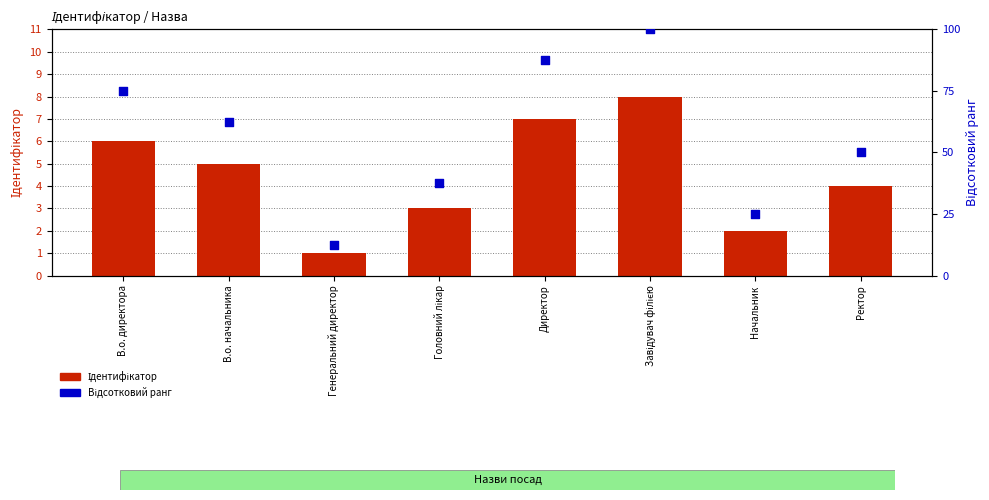

Is the value of Ідентифікатор at Ректор greater than the value of Відсотковий ранг at В.о. директора?

No